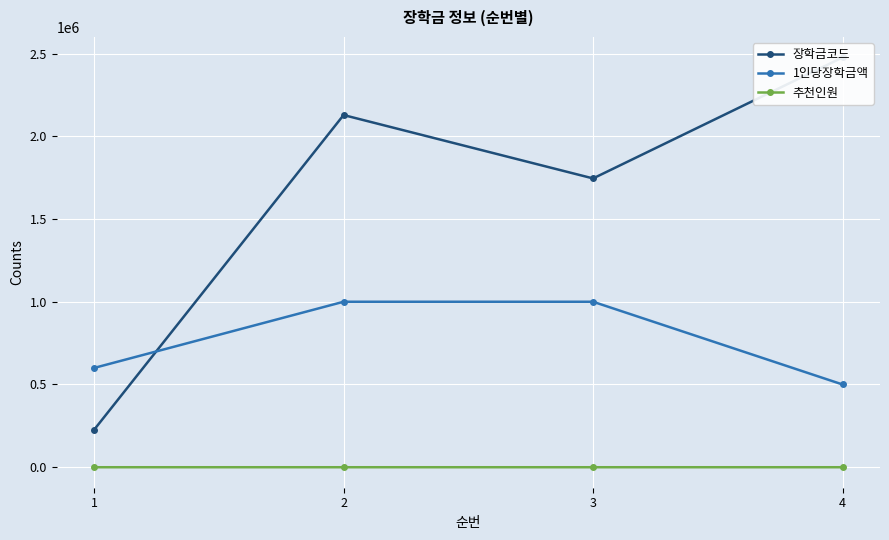

At how many categories does at least one series exceed 648546?

3